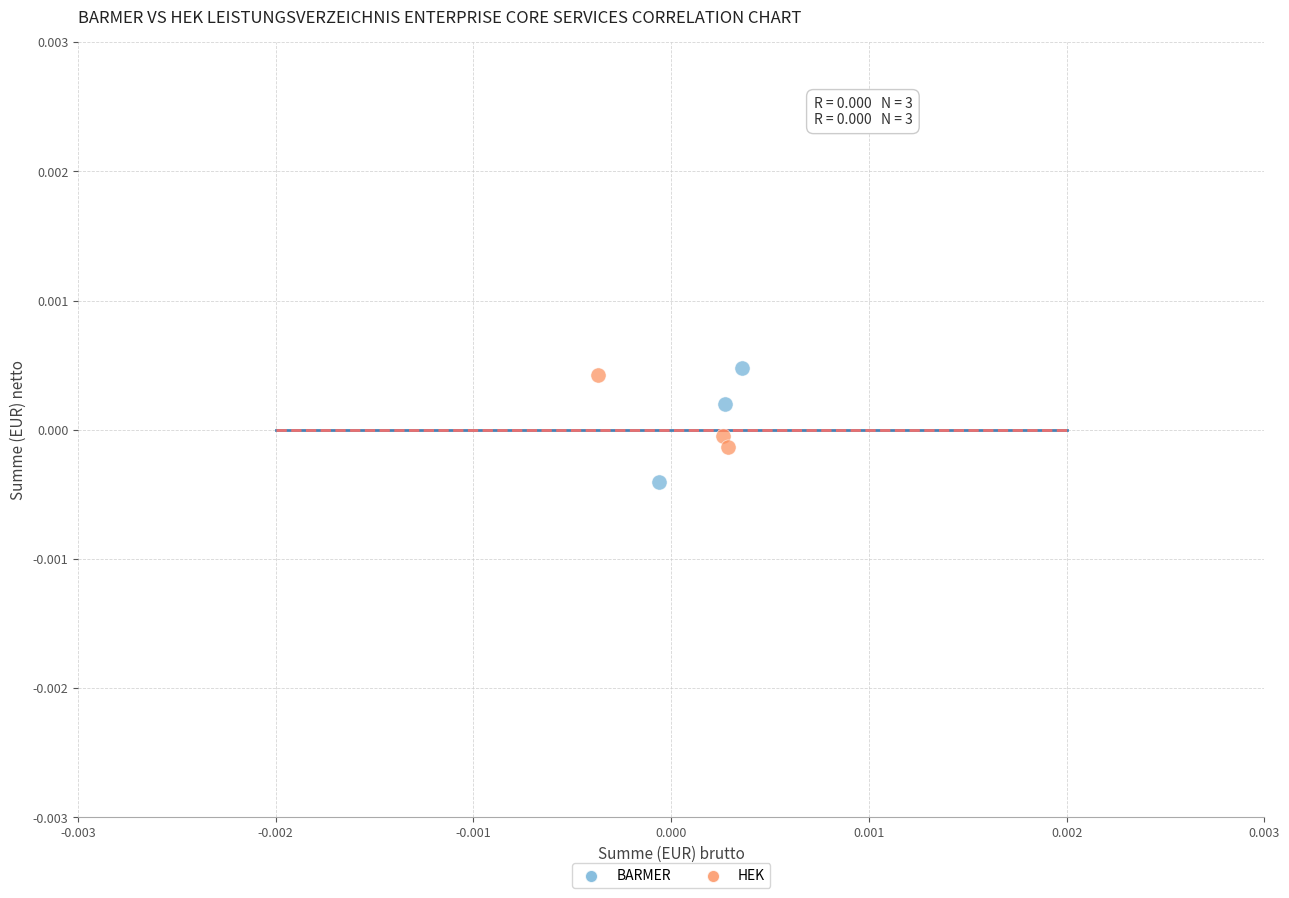

What are all the series names shown in the legend?

BARMER, HEK